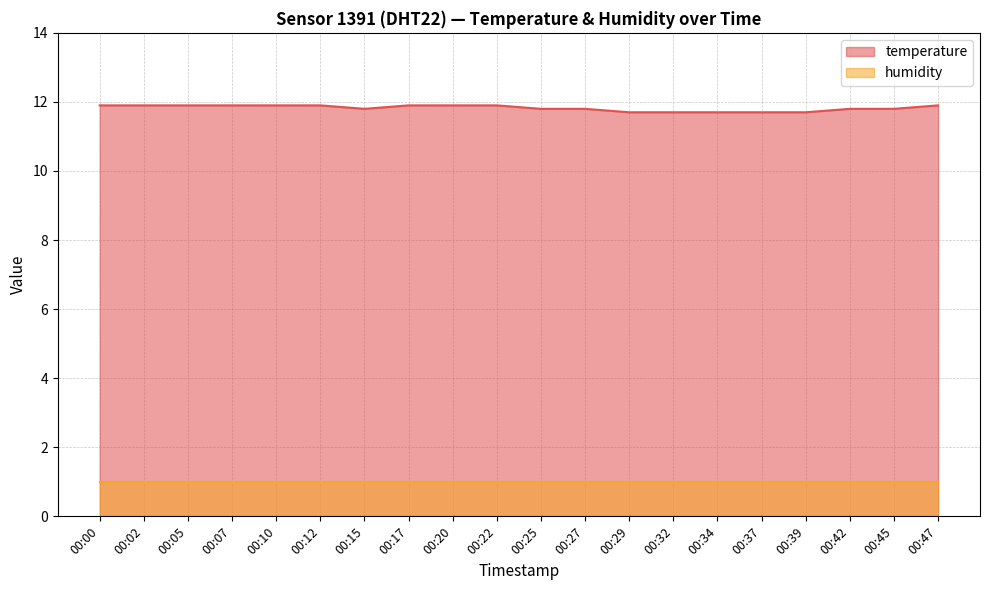

True or false: the data has more than 2 interior local peaks.

False